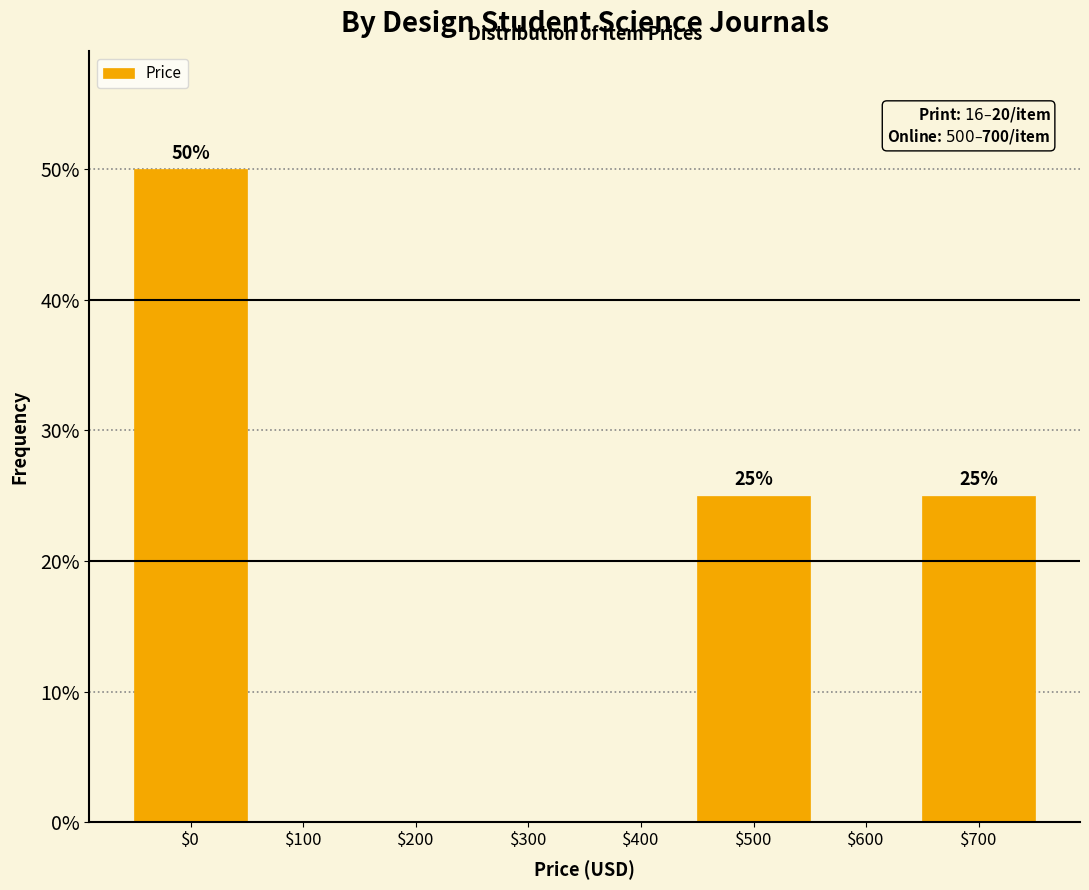

What is the sum of all values?

100